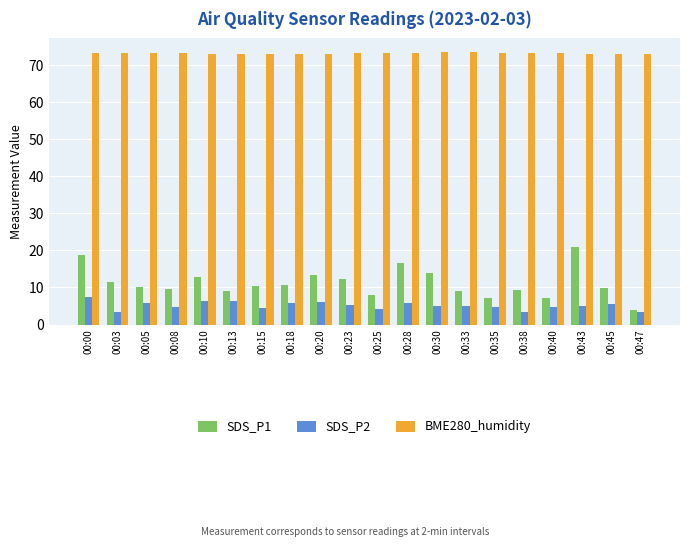

How many series are shown in this chart?

3